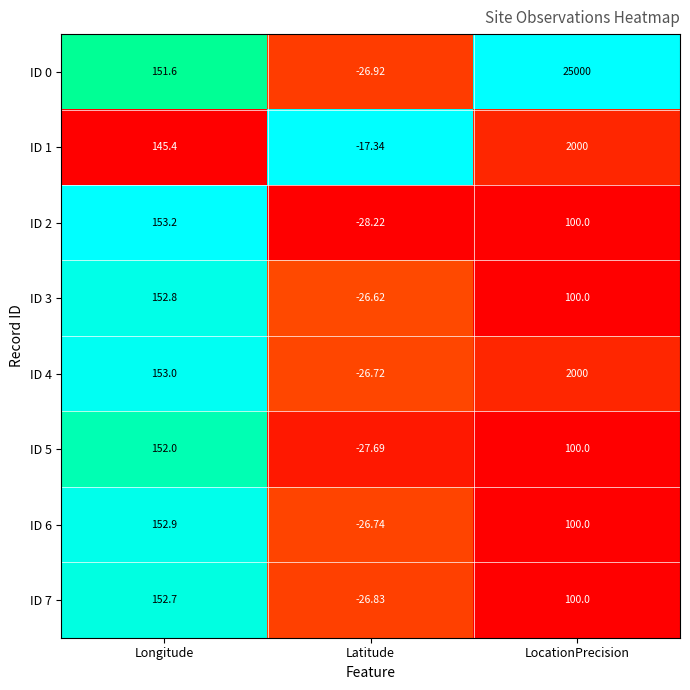

At which label is ID 7 closest to 62?

LocationPrecision